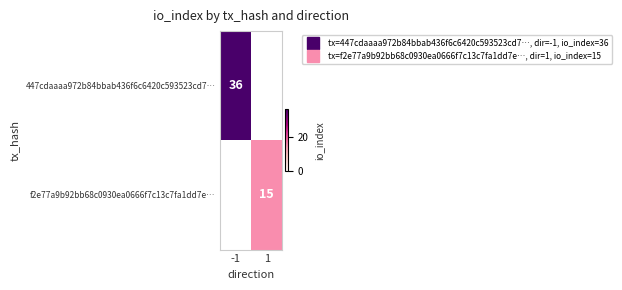

List the series in order of their peak value, lowest first.

f2e77a9b92bb68c0930ea0666f7c13c7fa1dd7e…, 447cdaaaa972b84bbab436f6c6420c593523cd7…